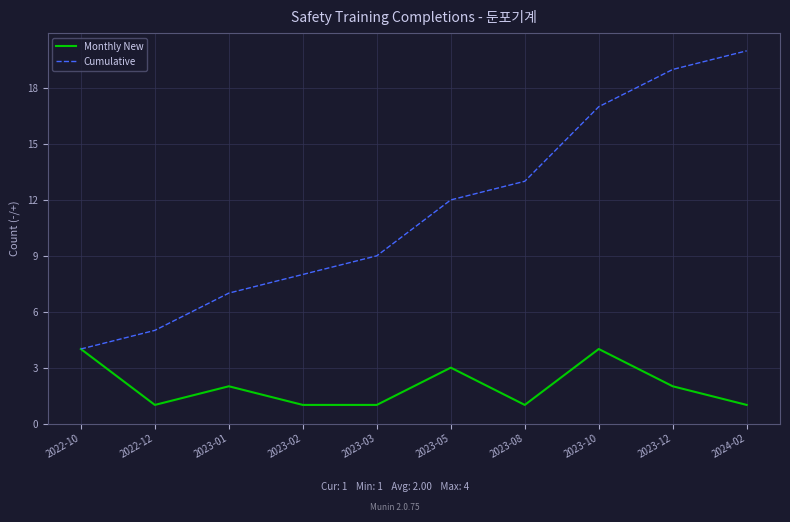

What is the total value across all series at 2023-05?

15